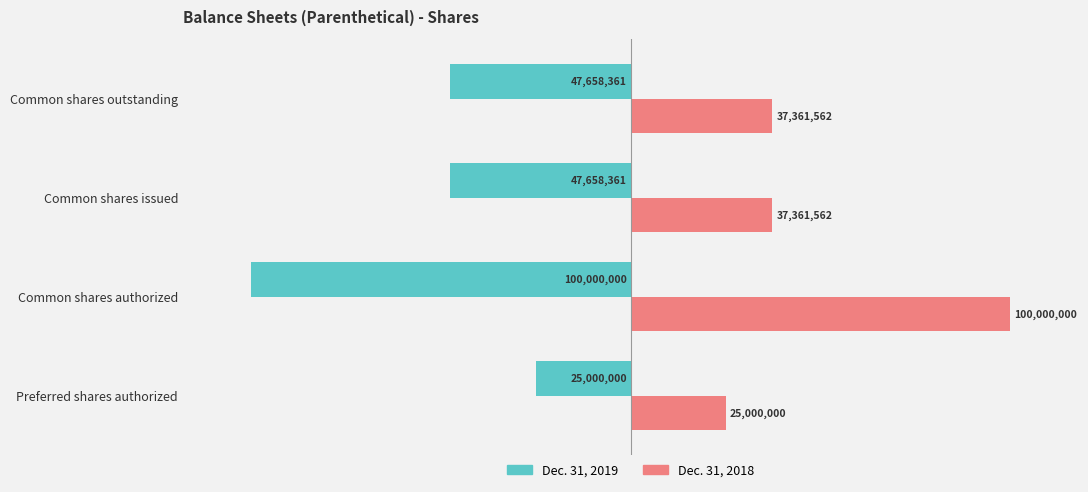

List the series in order of their peak value, lowest first.

Dec. 31, 2019, Dec. 31, 2018